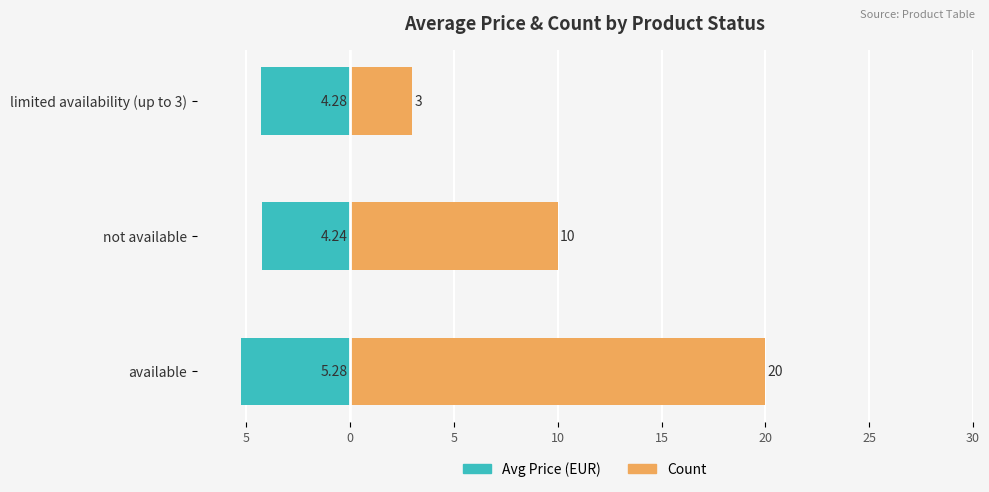

Is the value of Avg Price (EUR) at not available greater than the value of Count at limited availability (up to 3)?

No